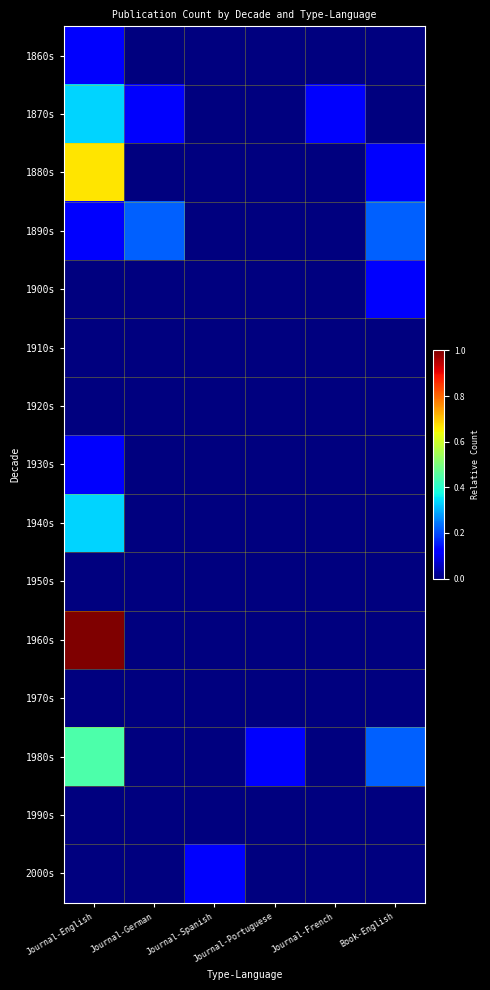

Reading left to right, what are all the values shown in this chart?

1860s: Journal-English=0.1	Journal-German=0.0	Journal-Spanish=0.0	Journal-Portuguese=0.0	Journal-French=0.0	Book-English=0.0
1870s: Journal-English=0.3	Journal-German=0.1	Journal-Spanish=0.0	Journal-Portuguese=0.0	Journal-French=0.1	Book-English=0.0
1880s: Journal-English=0.7	Journal-German=0.0	Journal-Spanish=0.0	Journal-Portuguese=0.0	Journal-French=0.0	Book-English=0.1
1890s: Journal-English=0.1	Journal-German=0.2	Journal-Spanish=0.0	Journal-Portuguese=0.0	Journal-French=0.0	Book-English=0.2
1900s: Journal-English=0.0	Journal-German=0.0	Journal-Spanish=0.0	Journal-Portuguese=0.0	Journal-French=0.0	Book-English=0.1
1910s: Journal-English=0.0	Journal-German=0.0	Journal-Spanish=0.0	Journal-Portuguese=0.0	Journal-French=0.0	Book-English=0.0
1920s: Journal-English=0.0	Journal-German=0.0	Journal-Spanish=0.0	Journal-Portuguese=0.0	Journal-French=0.0	Book-English=0.0
1930s: Journal-English=0.1	Journal-German=0.0	Journal-Spanish=0.0	Journal-Portuguese=0.0	Journal-French=0.0	Book-English=0.0
1940s: Journal-English=0.3	Journal-German=0.0	Journal-Spanish=0.0	Journal-Portuguese=0.0	Journal-French=0.0	Book-English=0.0
1950s: Journal-English=0.0	Journal-German=0.0	Journal-Spanish=0.0	Journal-Portuguese=0.0	Journal-French=0.0	Book-English=0.0
1960s: Journal-English=1.0	Journal-German=0.0	Journal-Spanish=0.0	Journal-Portuguese=0.0	Journal-French=0.0	Book-English=0.0
1970s: Journal-English=0.0	Journal-German=0.0	Journal-Spanish=0.0	Journal-Portuguese=0.0	Journal-French=0.0	Book-English=0.0
1980s: Journal-English=0.4	Journal-German=0.0	Journal-Spanish=0.0	Journal-Portuguese=0.1	Journal-French=0.0	Book-English=0.2
1990s: Journal-English=0.0	Journal-German=0.0	Journal-Spanish=0.0	Journal-Portuguese=0.0	Journal-French=0.0	Book-English=0.0
2000s: Journal-English=0.0	Journal-German=0.0	Journal-Spanish=0.1	Journal-Portuguese=0.0	Journal-French=0.0	Book-English=0.0